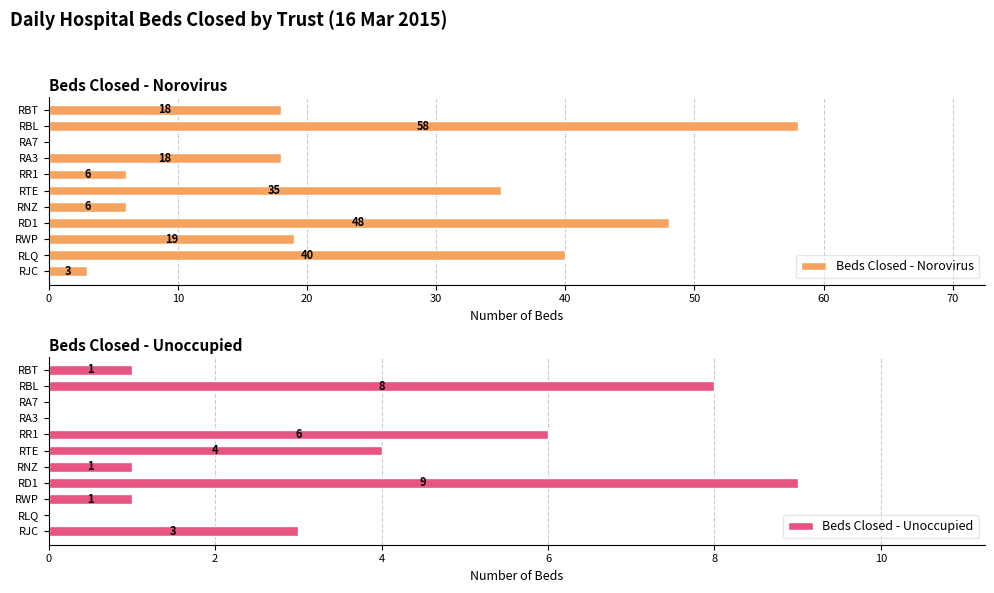

The Beds Closed - Norovirus series shows 40 at RLQ. True or false?

True